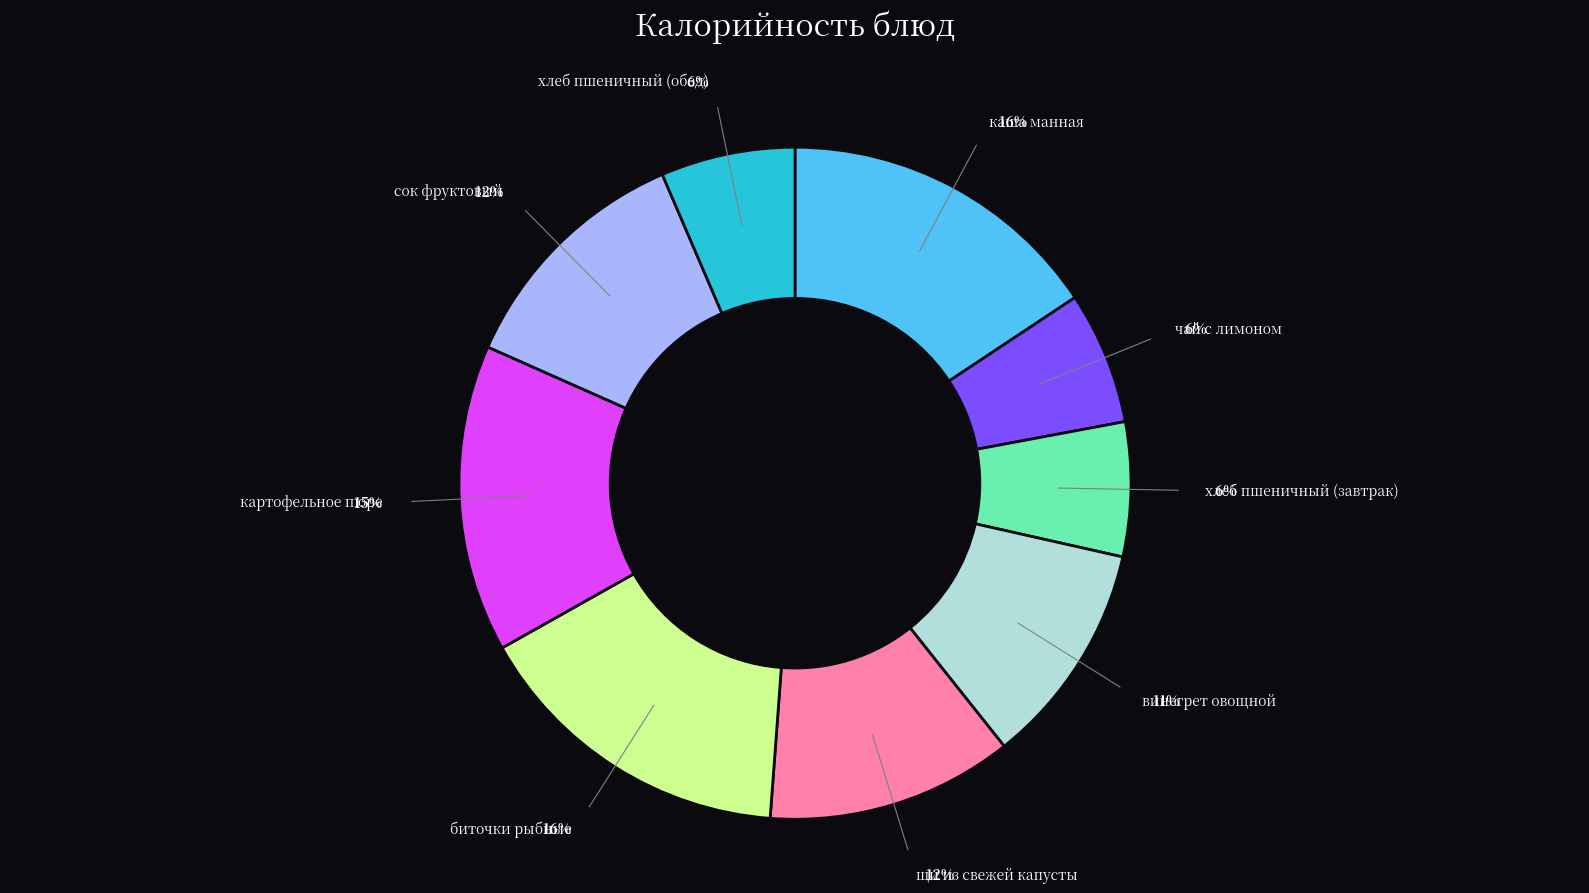

Is there any slice that represents more than half of the pie?

No